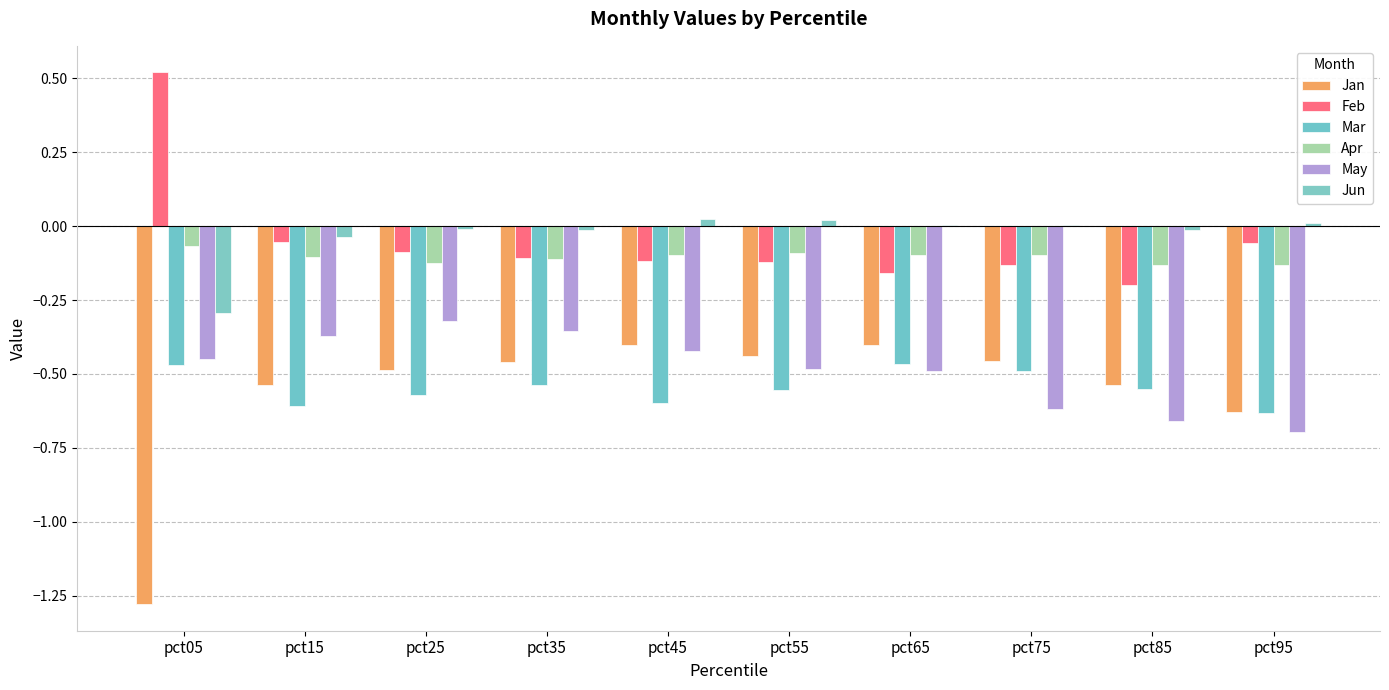

What are all the series names shown in the legend?

Jan, Feb, Mar, Apr, May, Jun